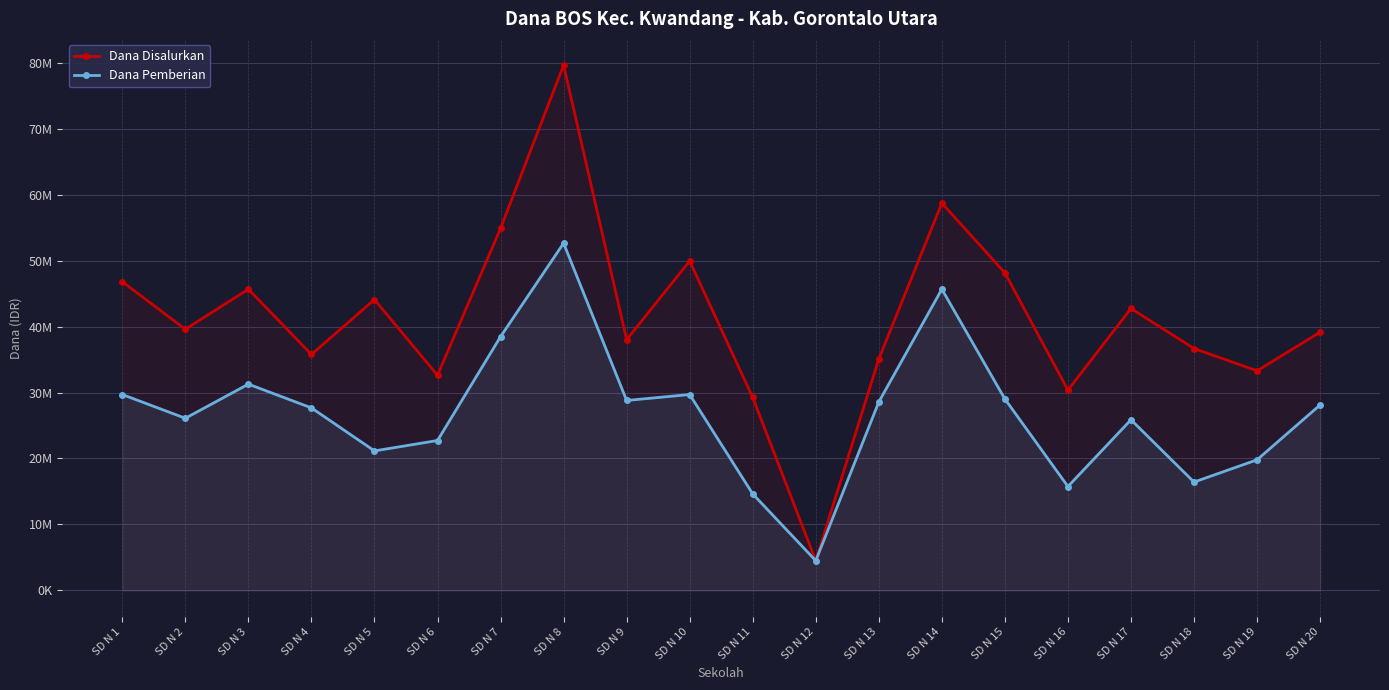

Between SD N 10 and SD N 8, which is larger?

SD N 8